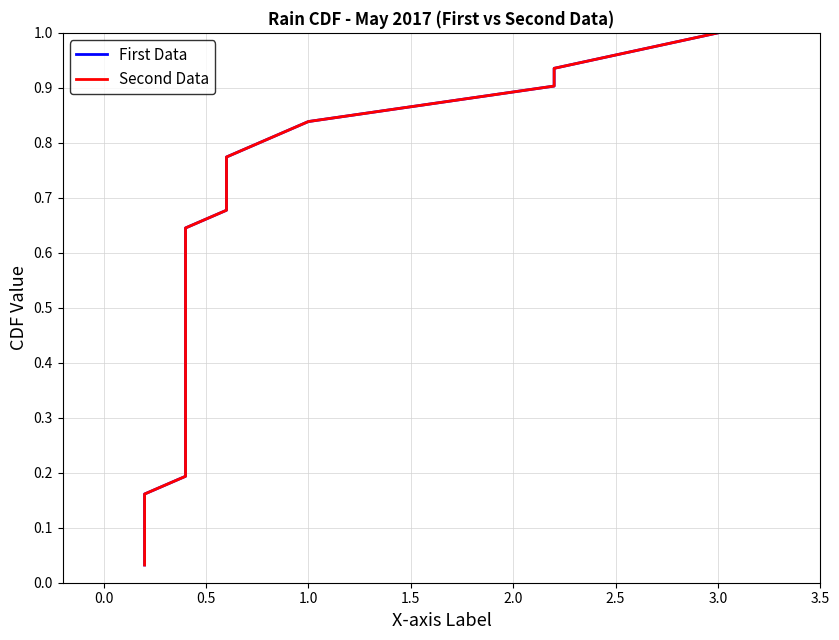

Reading left to right, extract all data points from this chart.

First Data: 0.0	0.1	0.1	0.1	0.2	0.2	0.2	0.3	0.3	0.3	0.4	0.4	0.4	0.5	0.5	0.5	0.5	0.6	0.6	0.6	0.7	0.7	0.7	0.8	0.8	0.8	0.9	0.9	0.9	1.0	1.0
Second Data: 0.0	0.1	0.1	0.1	0.2	0.2	0.2	0.3	0.3	0.3	0.4	0.4	0.4	0.5	0.5	0.5	0.5	0.6	0.6	0.6	0.7	0.7	0.7	0.8	0.8	0.8	0.9	0.9	0.9	1.0	1.0